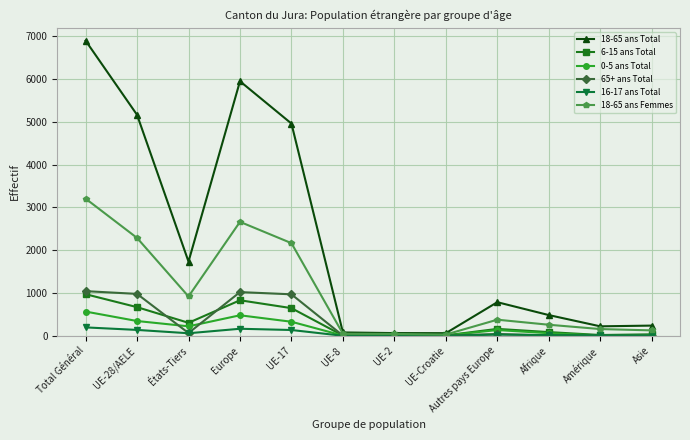

At which category is the sum across all series the highest?

Total Général